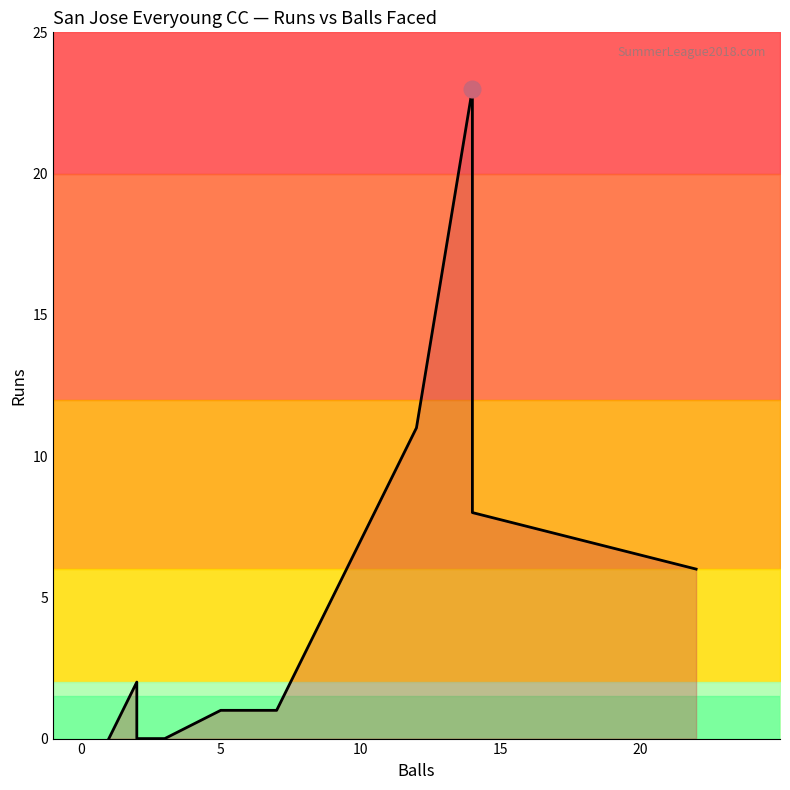

Count the number of values greater than 2.

5